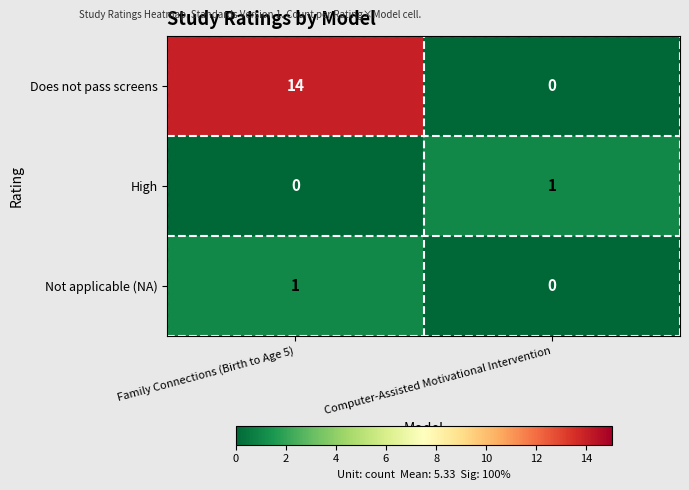

At which category is the sum across all series the highest?

Family Connections (Birth to Age 5)